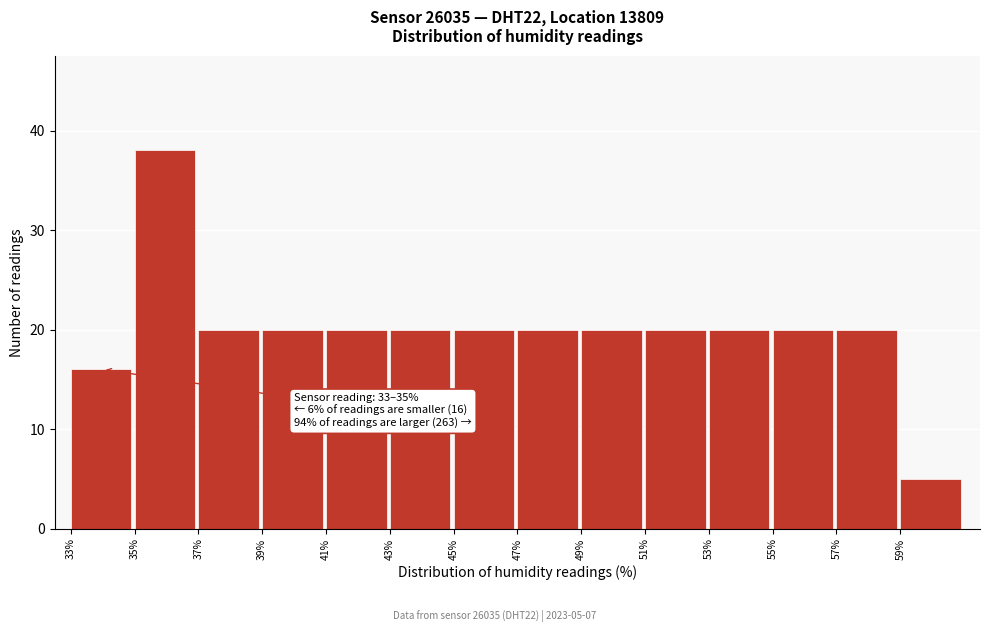

Over which range of the x-axis is the bar tallest?

35 to 37